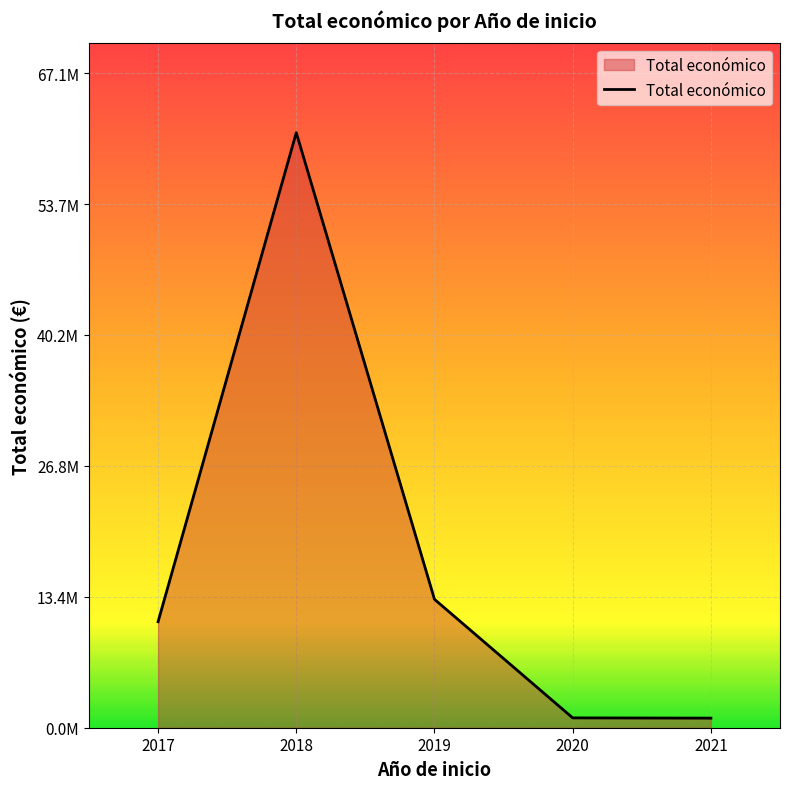

Does the chart have visible grid lines?

Yes